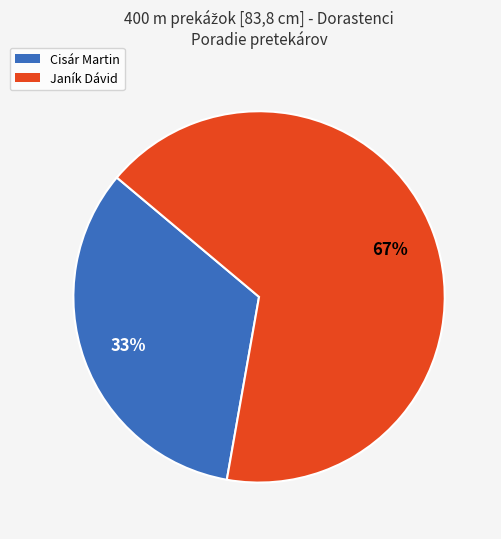

To the nearest percent, what is the combined percentage of Cisár Martin and Janík Dávid?

100%